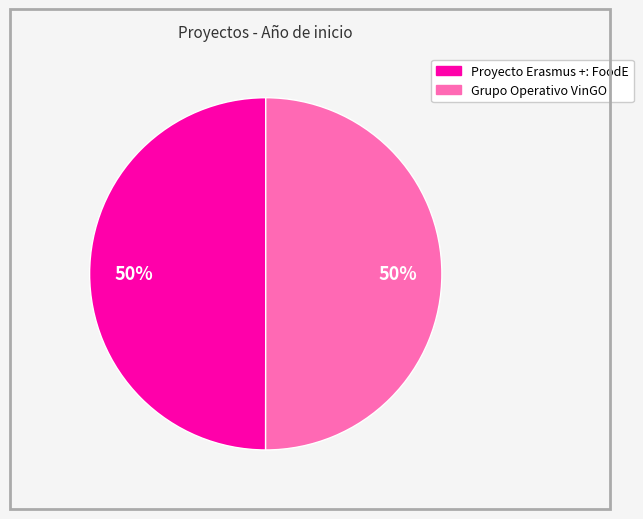

To the nearest percent, what is the combined percentage of Grupo Operativo VinGO and Proyecto Erasmus +: FoodE?

100%